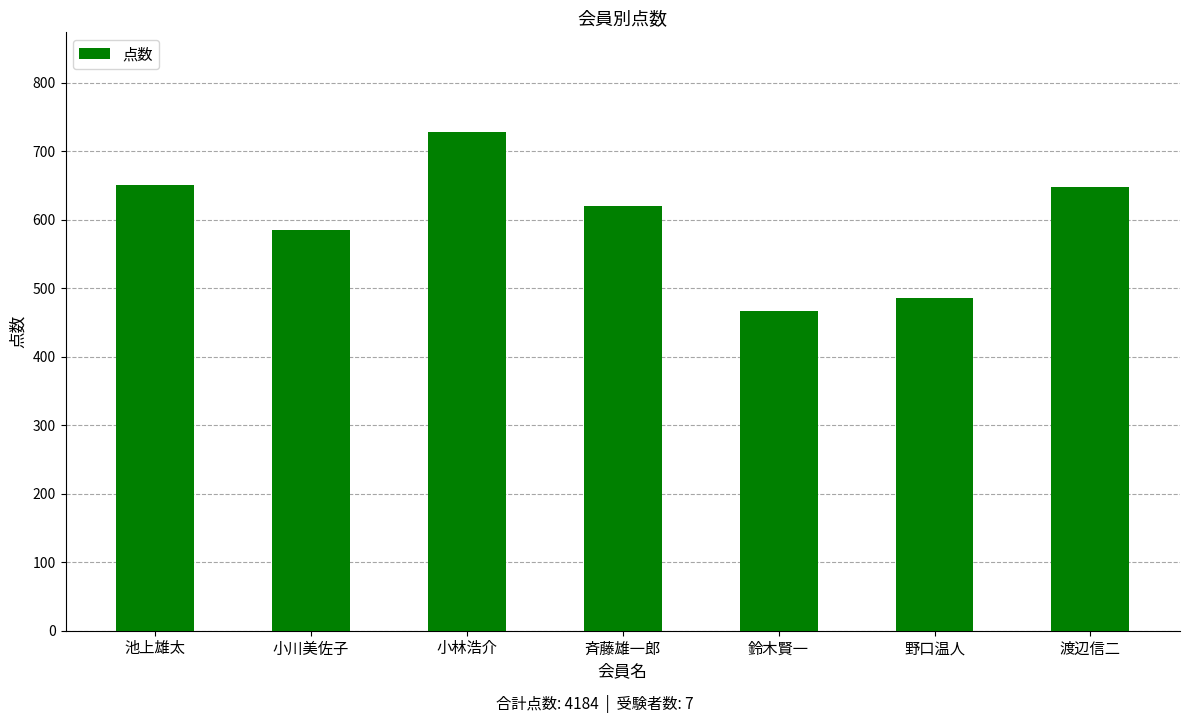

What is the minimum value shown in the chart?

467